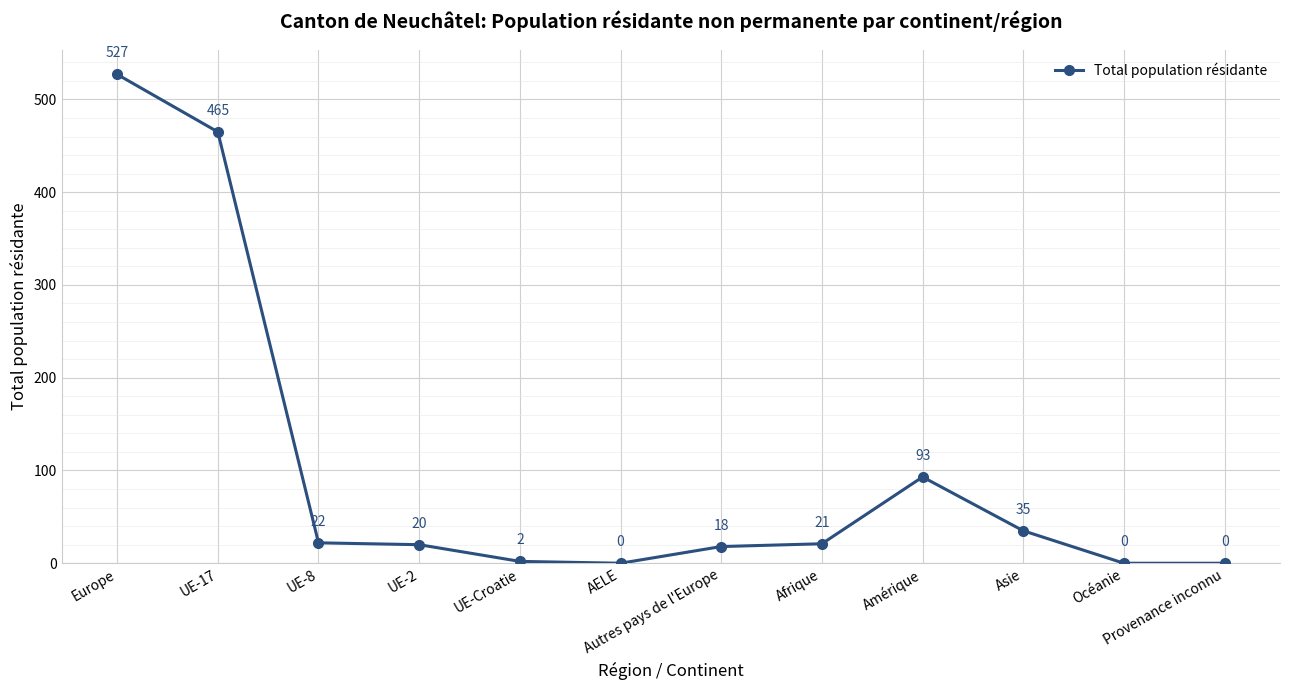

True or false: the data shows 22 at UE-8.

True